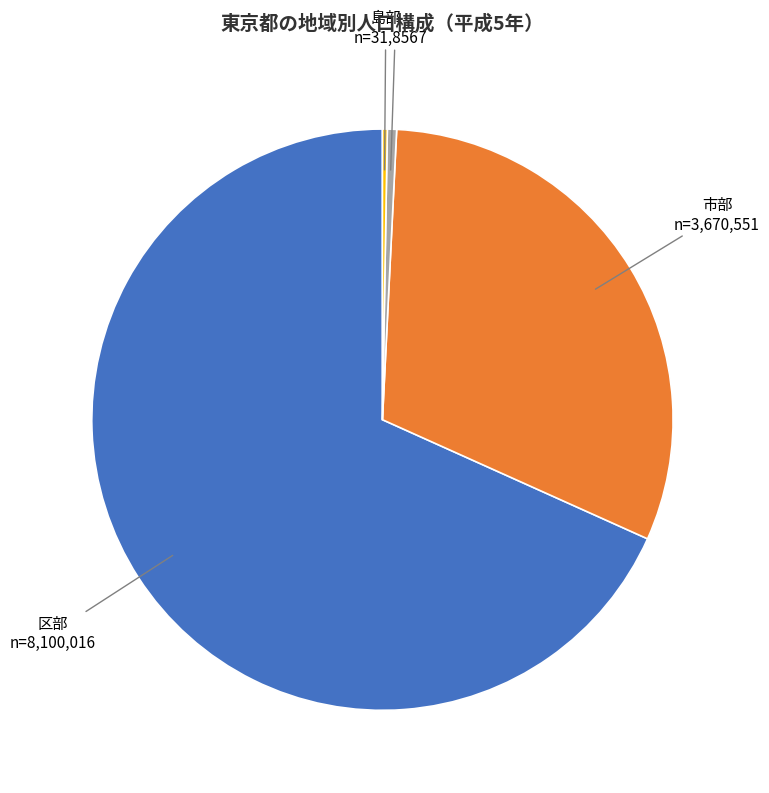

What is the ratio of the value at 区部 to the value at 市部?

2.2